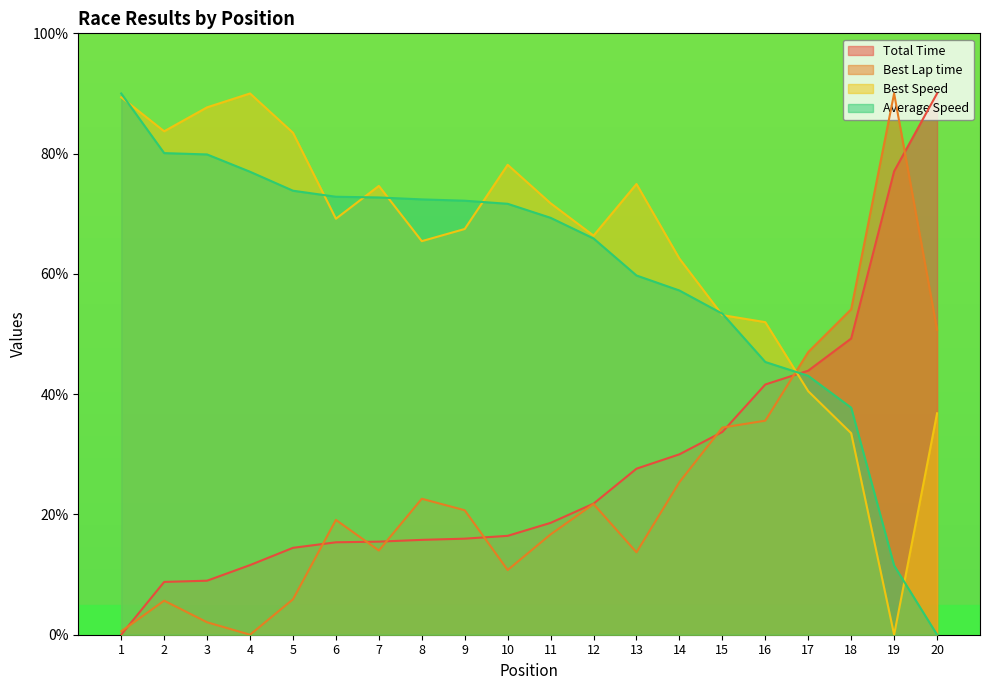

What is the maximum value for Best Speed?

90.0